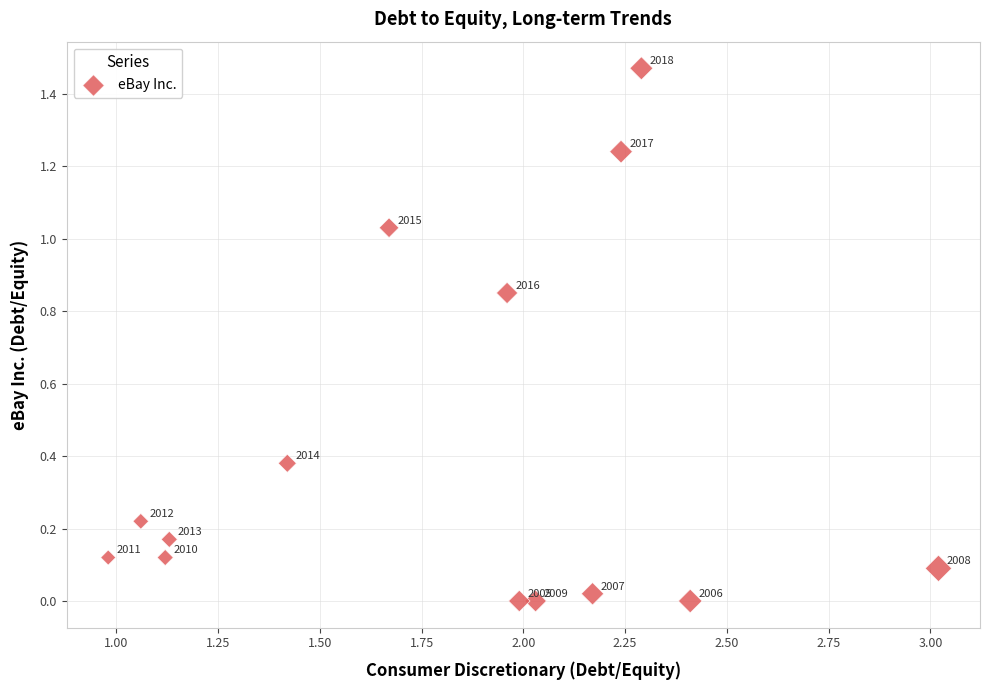

What is the range of X values (max minus min)?

2.0